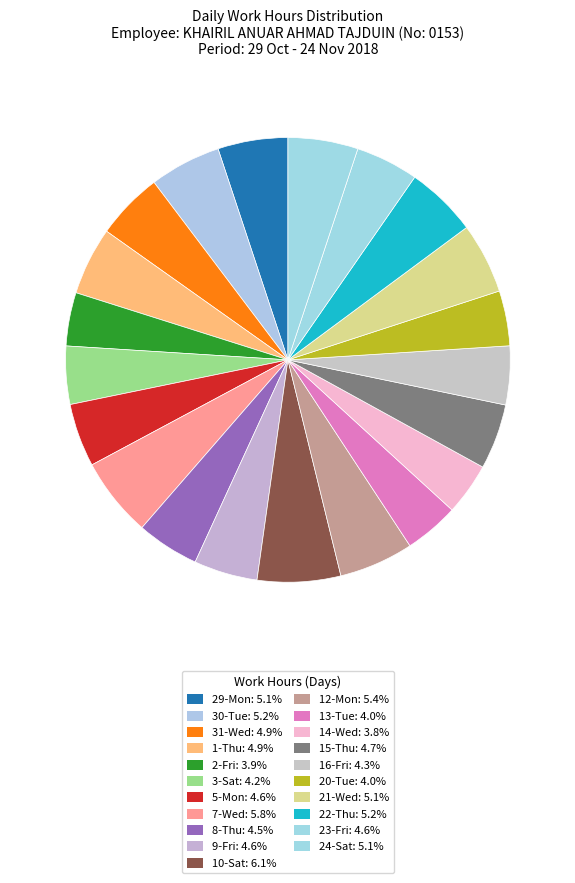

Is there any slice that represents more than half of the pie?

No